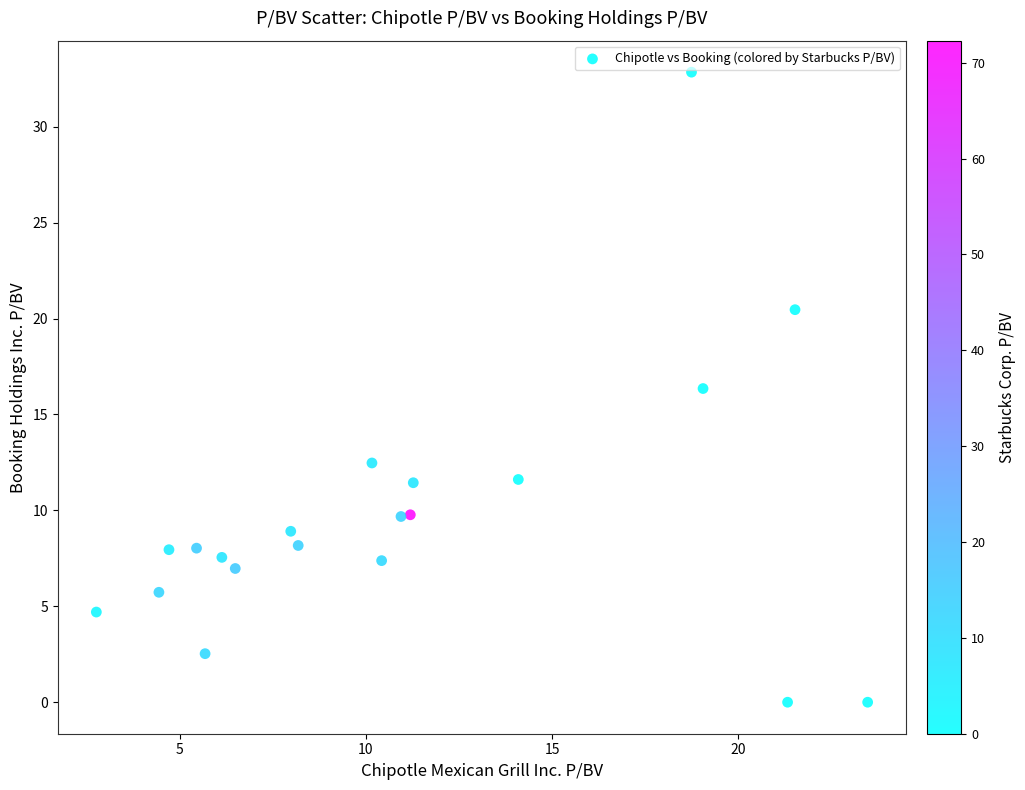

What is the range of Y values (max minus min)?

32.8